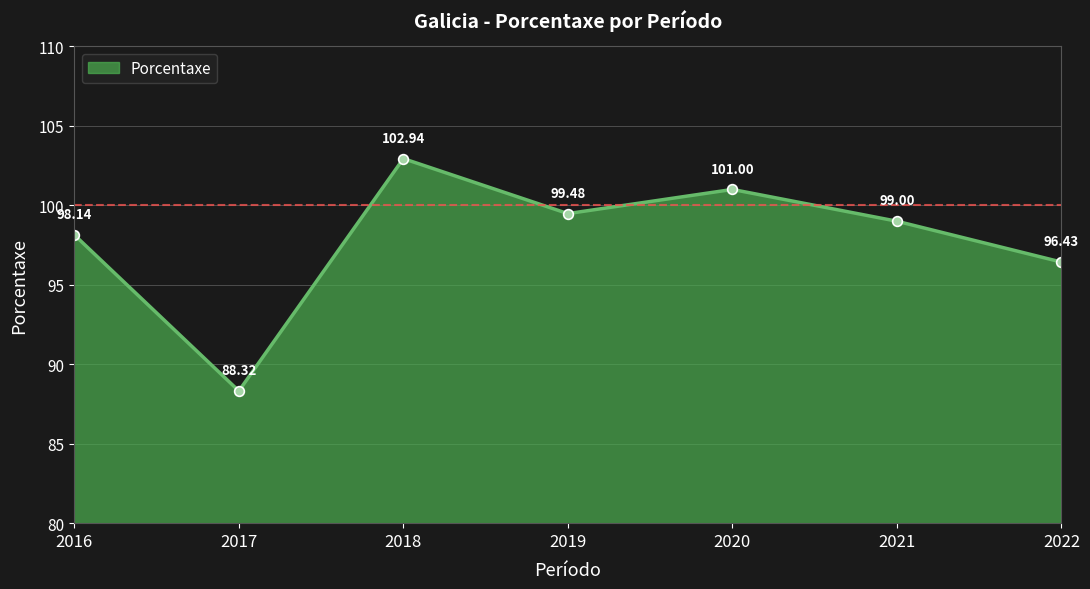

Approximately how many times larger is the value at 2017 compared to 2018?

0.9